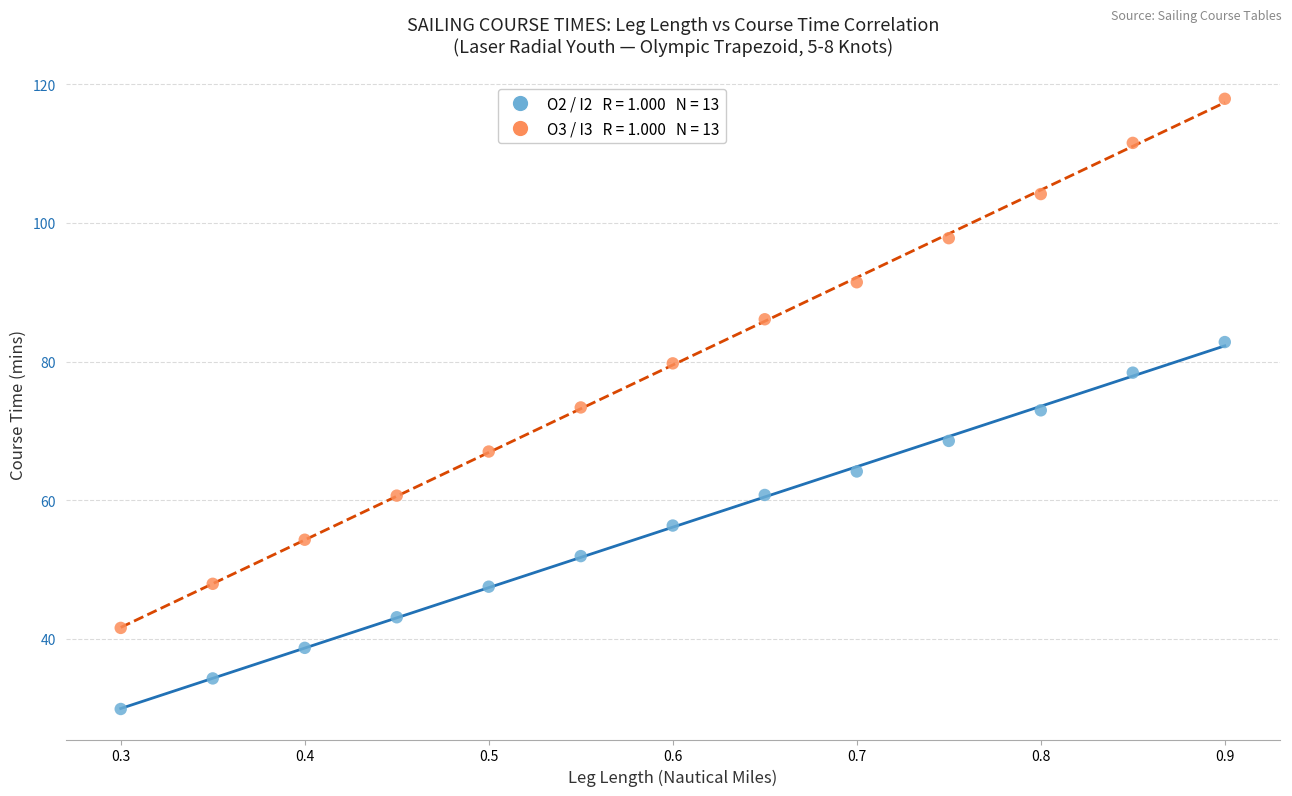

Across all data points, what is the range of Y values (max minus min)?

88.0